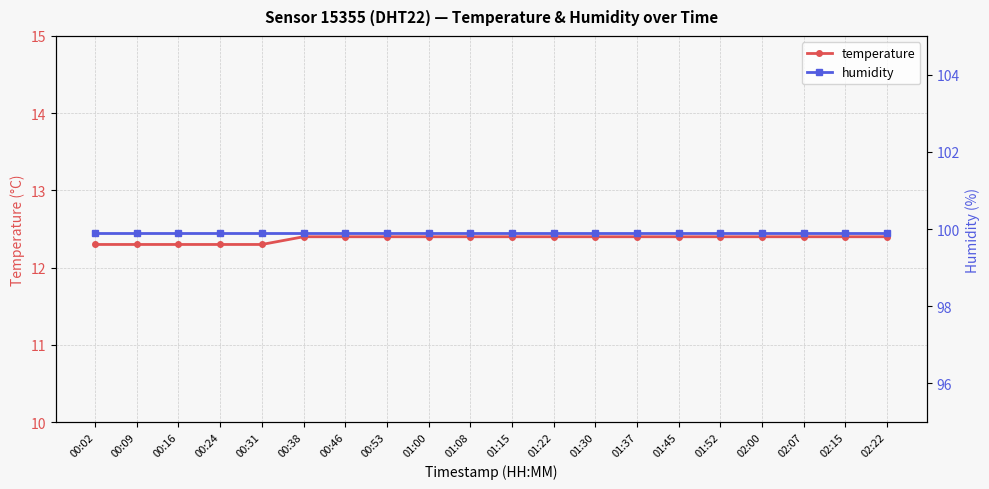

Which category has the highest value in the temperature series?

00:38